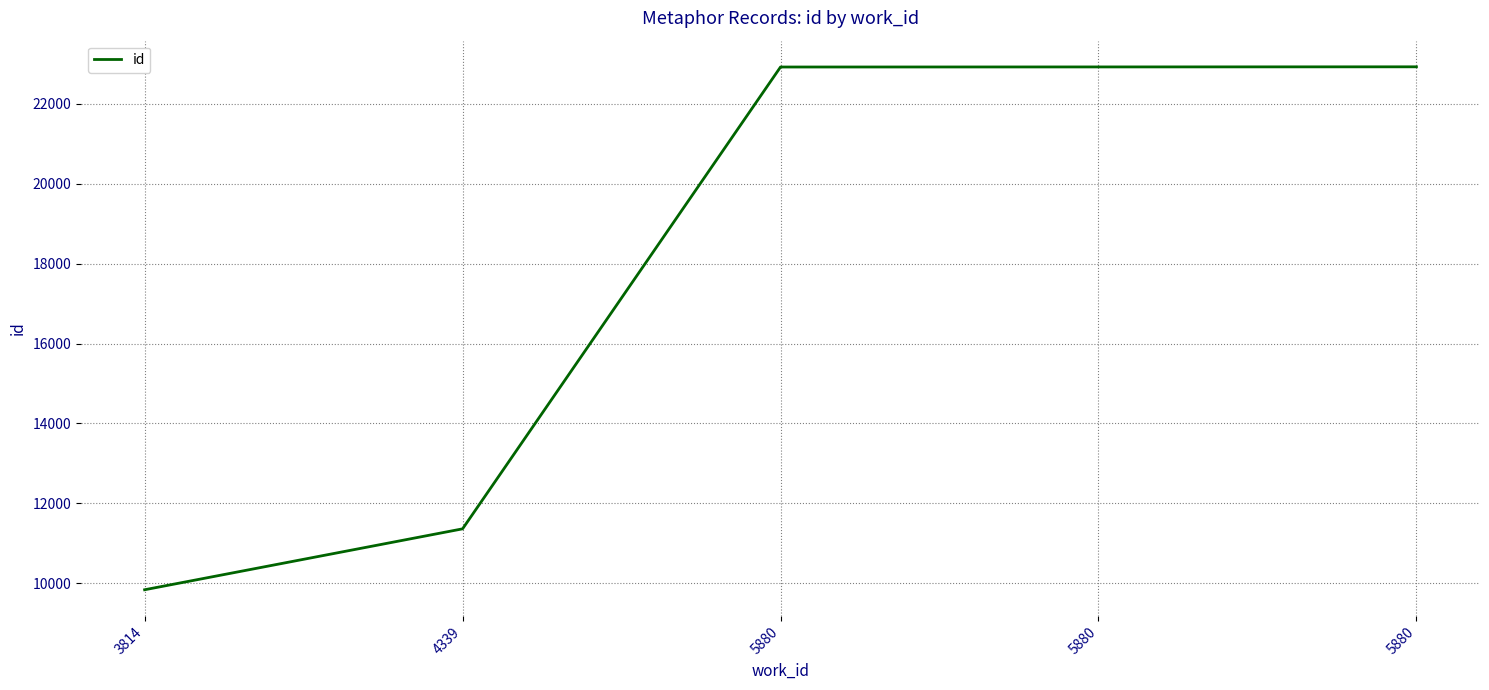

How many values are below 22922?

2